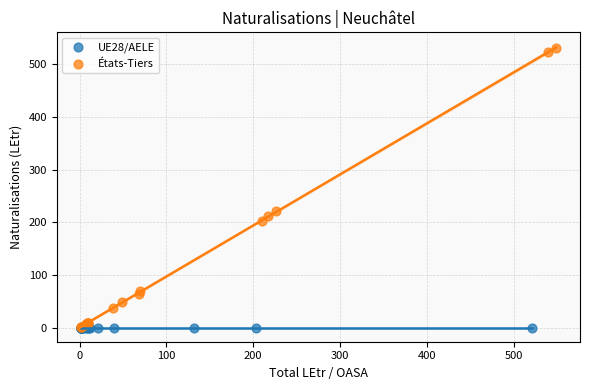

Which series reaches the maximum Y coordinate?

États-Tiers